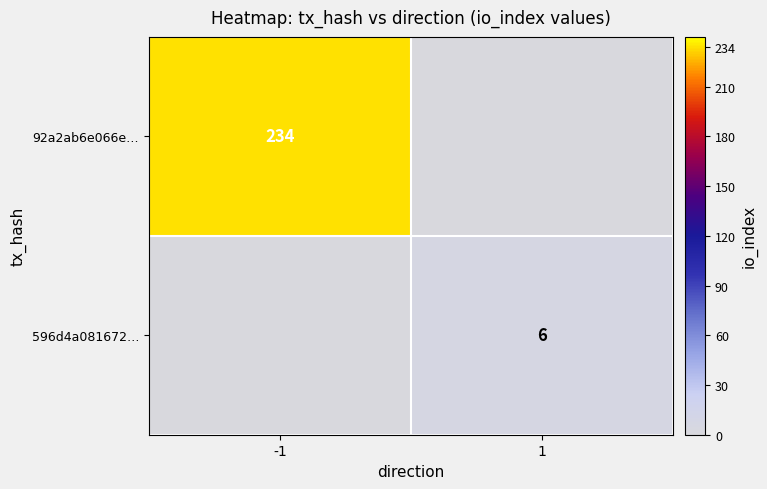

The value of 92a2ab6e066e… at -1 is 358. True or false?

False